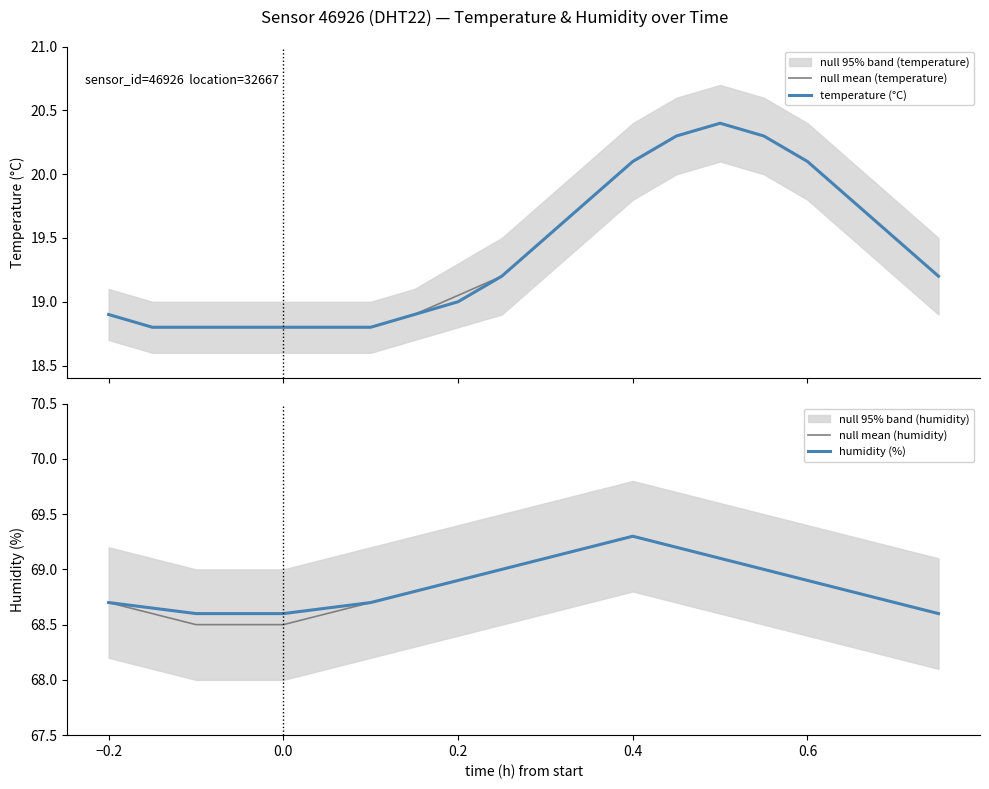

Is it true that humidity (%) equals 15.4 at 0.2?

False